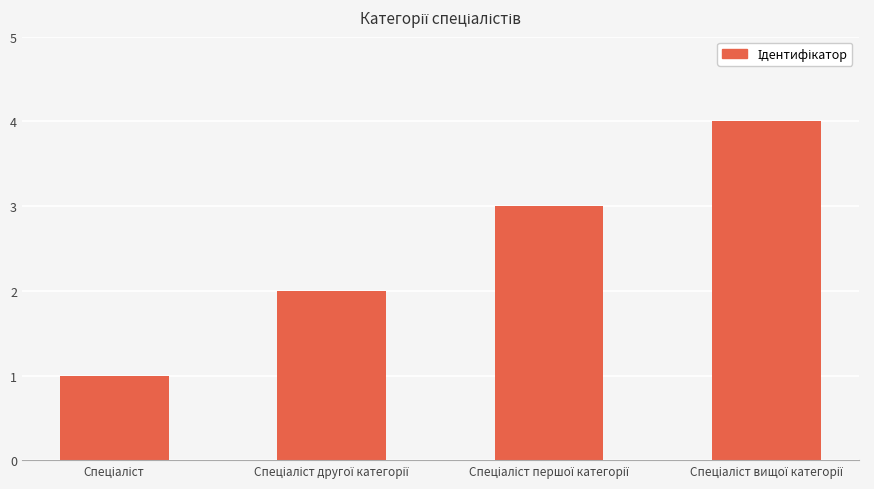

What is the sum of all values?

10